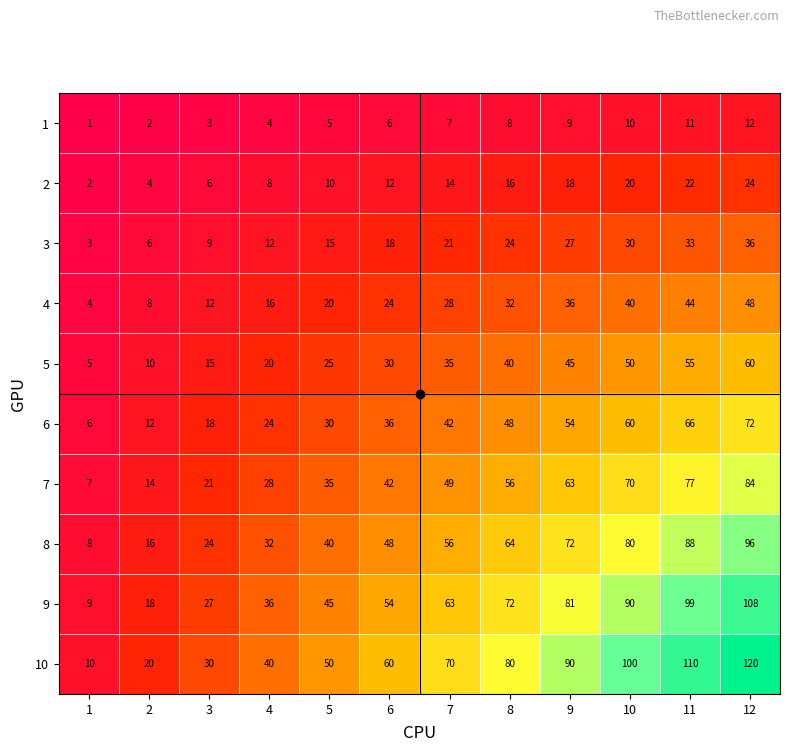

Rank the series at 8 from lowest to highest value.

1, 2, 3, 4, 5, 6, 7, 8, 9, 10